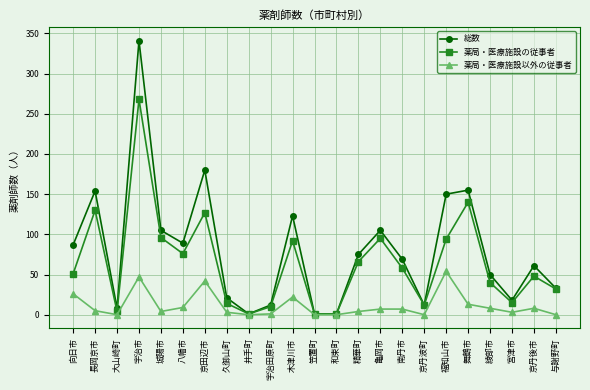

In 総数, how many points are higher than both neighbors (excluding endpoints)?

7